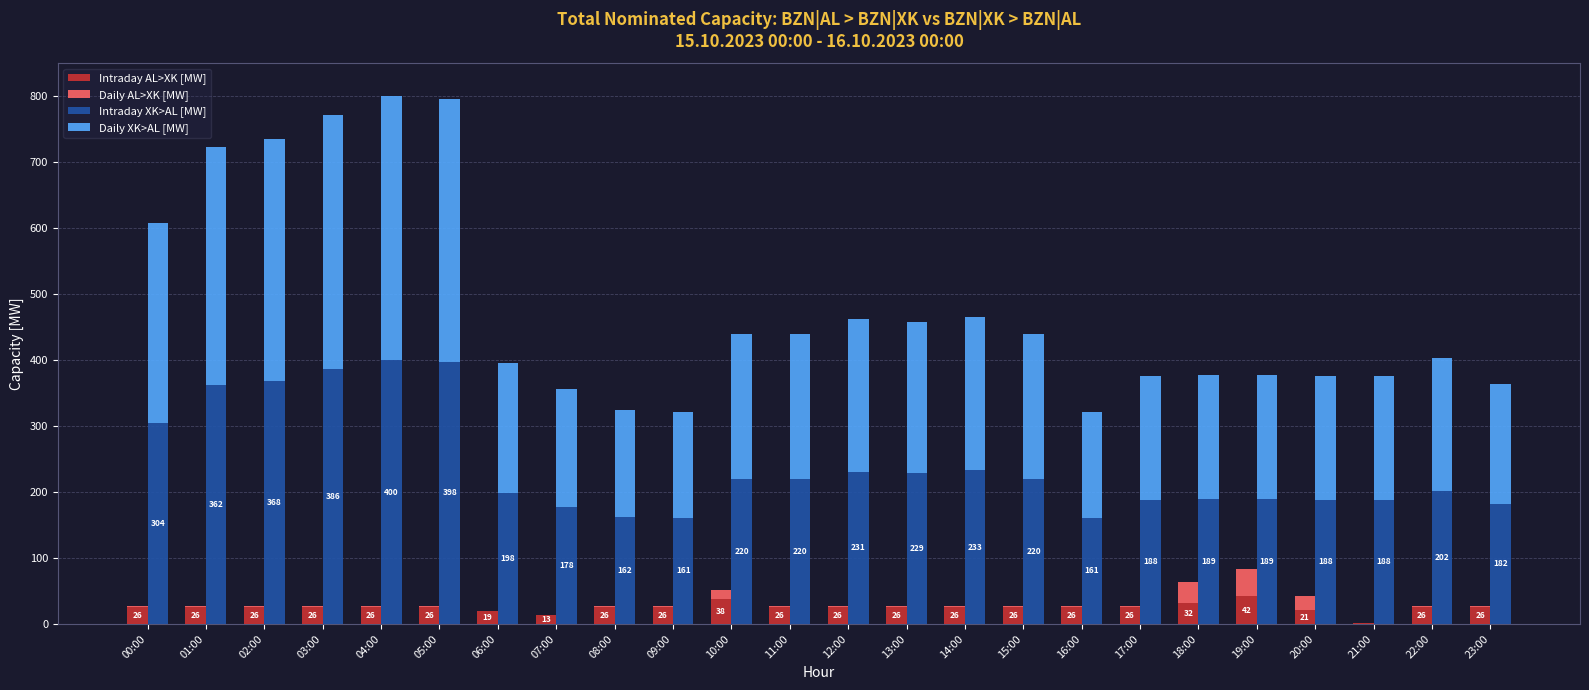

What is the label of the 11th bar from the right?

13:00